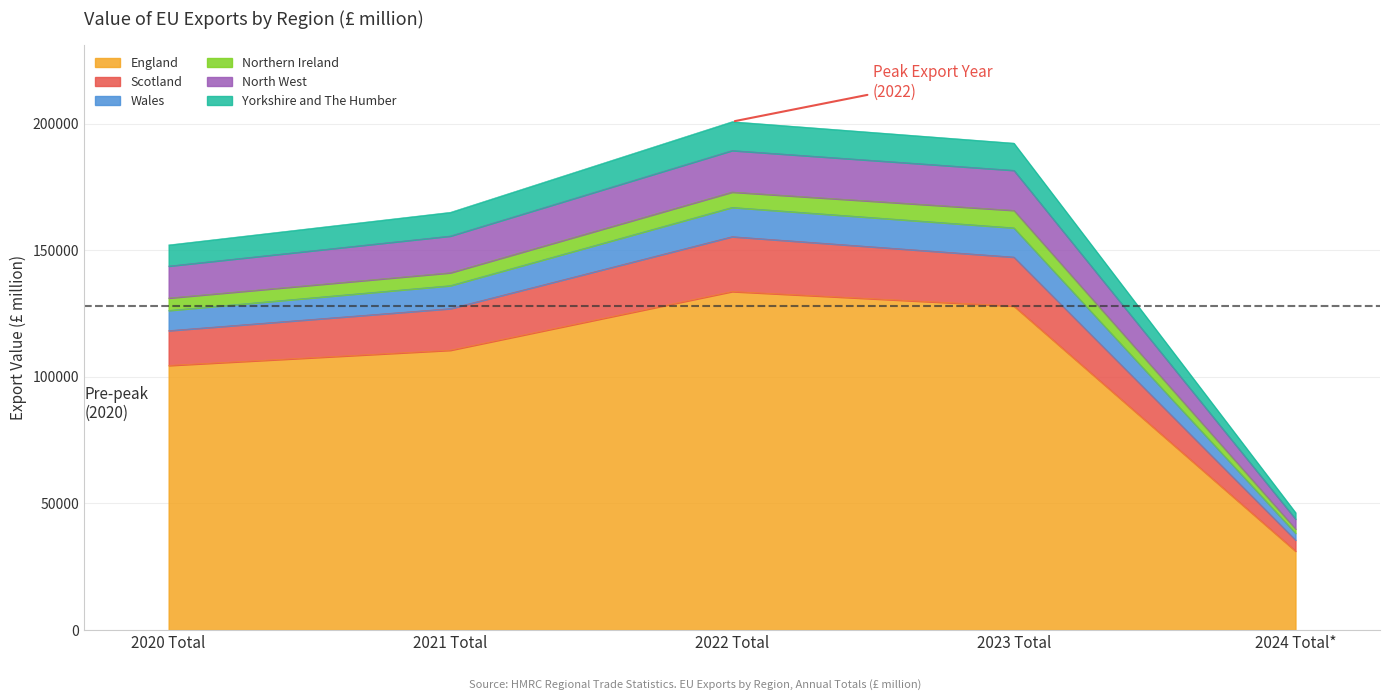

What are all the series names shown in the legend?

England, Scotland, Wales, Northern Ireland, North West, Yorkshire and The Humber